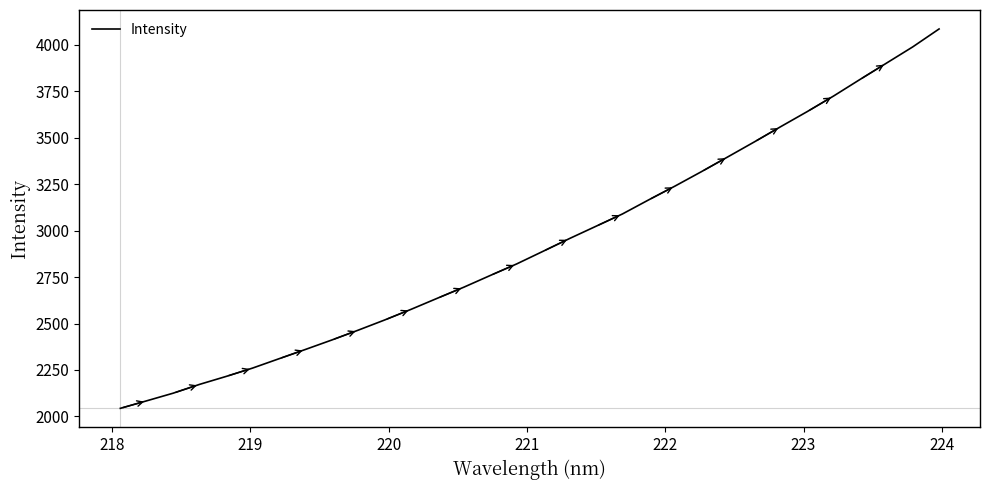

What is the greatest value displayed?

4085.5